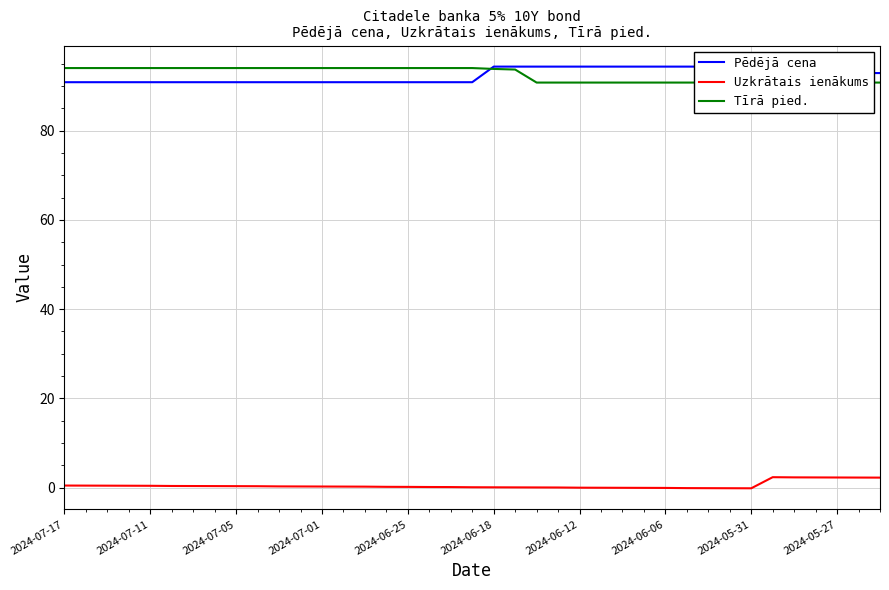

Reading left to right, extract all data points from this chart.

Pēdējā cena: 90.8	90.8	90.8	90.8	90.8	90.8	90.8	90.8	90.8	90.8	90.8	90.8	90.8	90.8	90.8	90.8	90.8	90.8	90.8	90.8	94.3	94.3	94.3	94.3	94.3	94.3	94.3	94.3	94.3	94.3	94.3	94.3	94.3	92.9	92.9	92.9	92.9	92.9	92.9
Uzkrātais ienākums: 0.5	0.5	0.5	0.5	0.4	0.4	0.4	0.4	0.4	0.3	0.3	0.3	0.3	0.3	0.2	0.2	0.2	0.2	0.2	0.1	0.1	0.1	0.1	0.1	0.0	0.0	-0.0	-0.0	-0.0	-0.1	-0.1	-0.1	-0.1	2.4	2.3	2.3	2.3	2.3	2.3
Tīrā pied.: 94.0	94.0	94.0	94.0	94.0	94.0	94.0	94.0	94.0	94.0	94.0	94.0	94.0	94.0	94.0	94.0	94.0	94.0	94.0	94.0	93.8	93.7	90.8	90.8	90.8	90.8	90.8	90.8	90.8	90.8	90.8	90.8	90.8	90.8	90.8	90.8	90.8	90.8	90.8